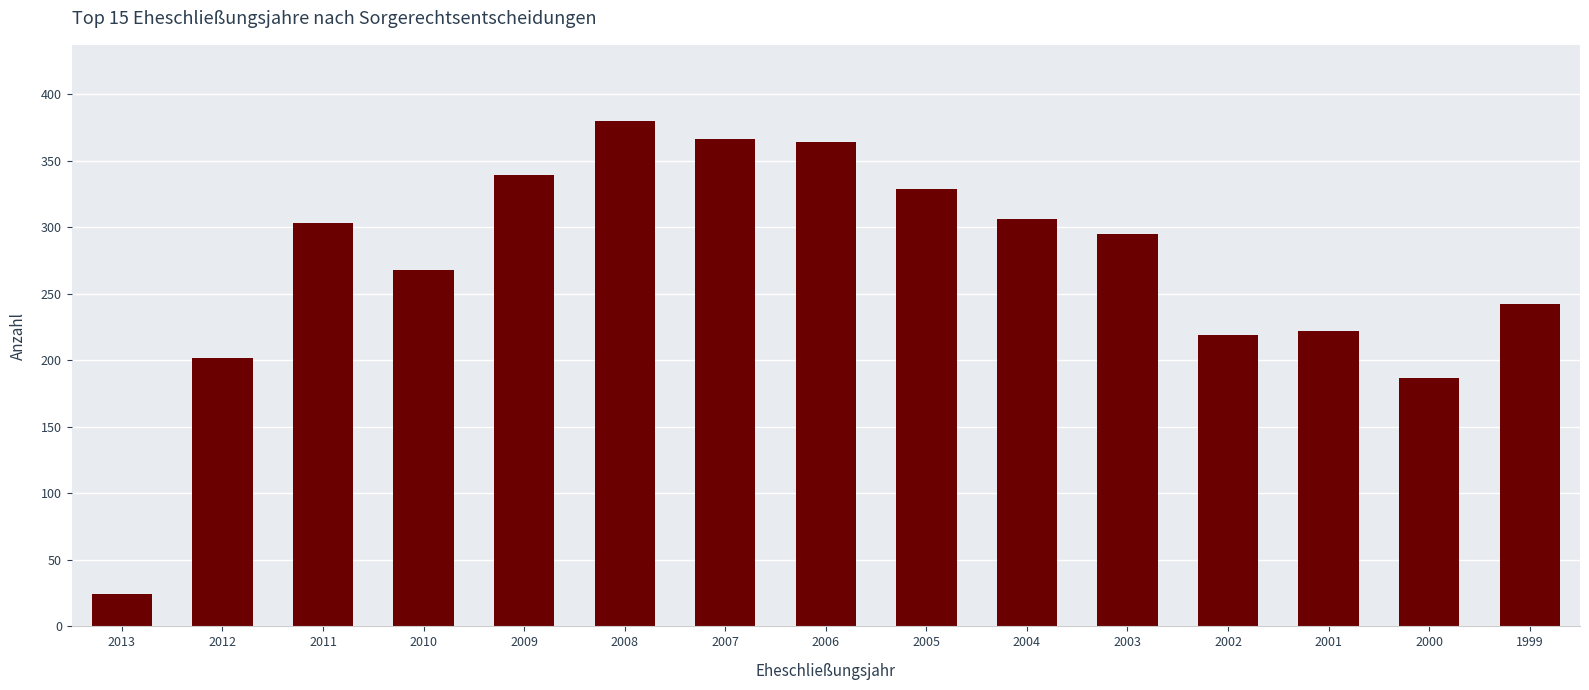

Between 2012 and 2013, which is larger?

2012